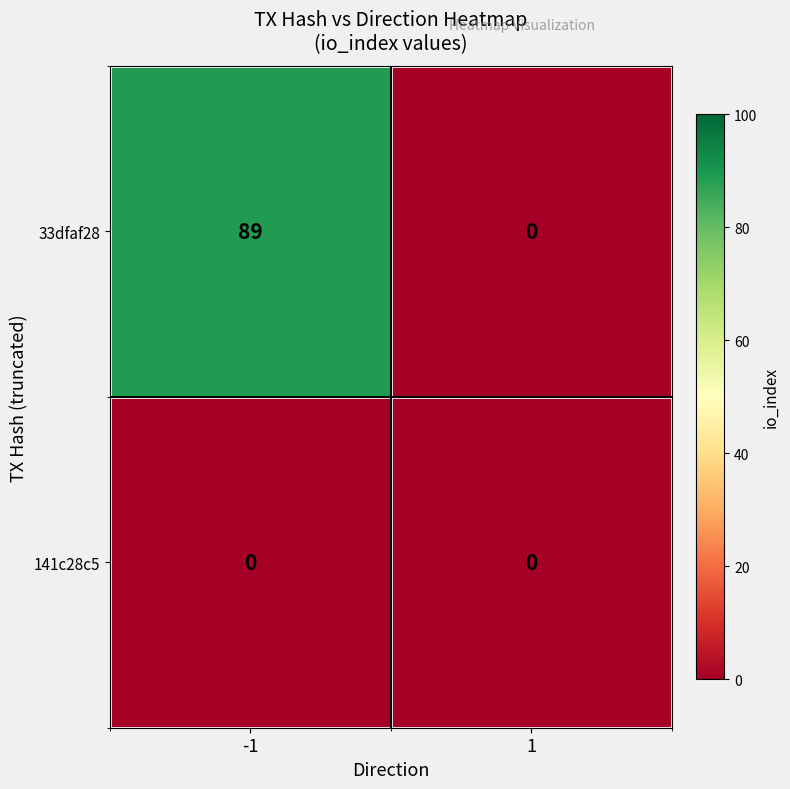

Reading left to right, transcribe all the data shown in this chart.

33dfaf28: -1=89	1=0
141c28c5: -1=0	1=0